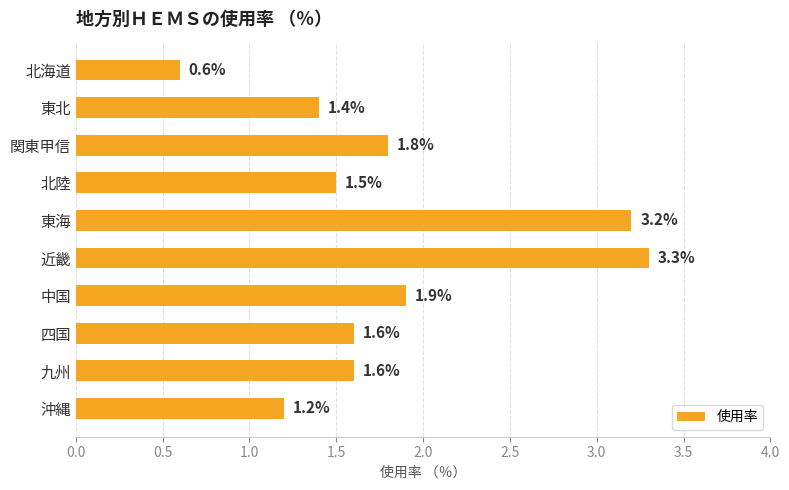

What is the sum of all values?

18.1